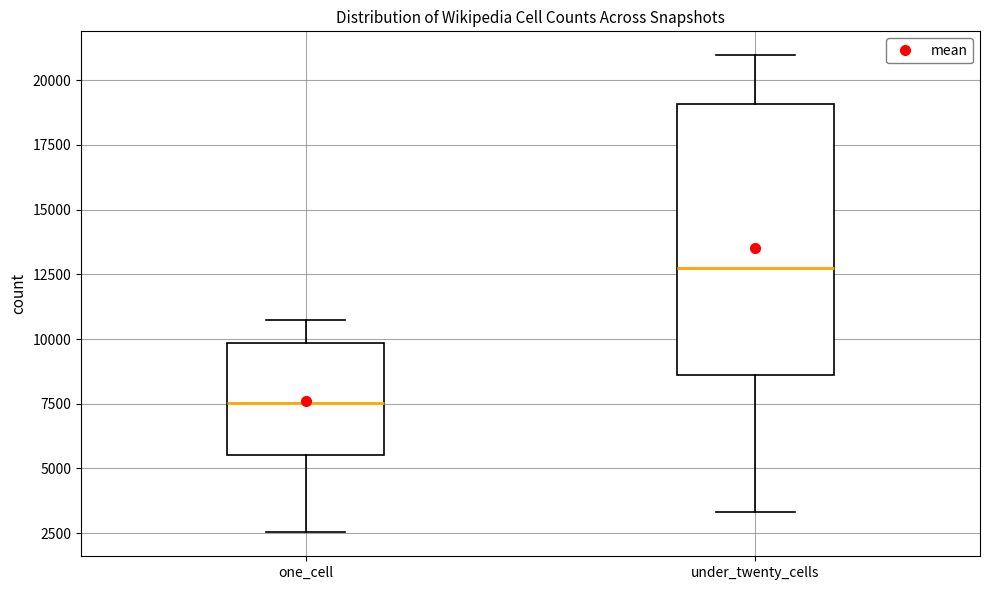

Where is the upper edge of the box for one_cell on the y-axis? The values are not printed on the chart, so give them approximately, as read against the axis.

10000